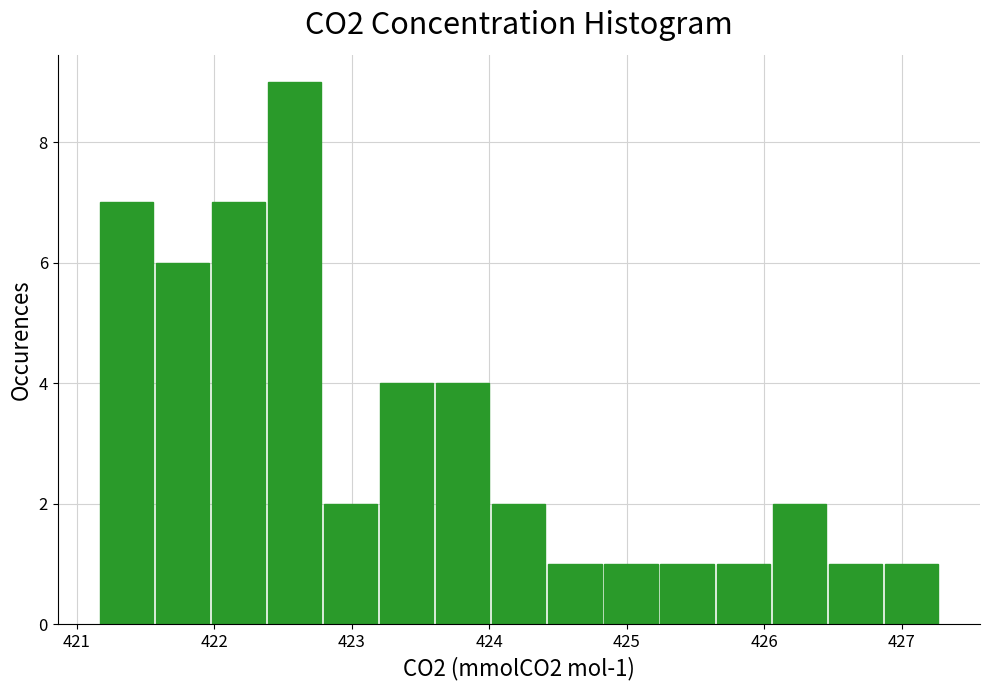

Which range on the x-axis has the tallest bar?

422.4 to 422.8